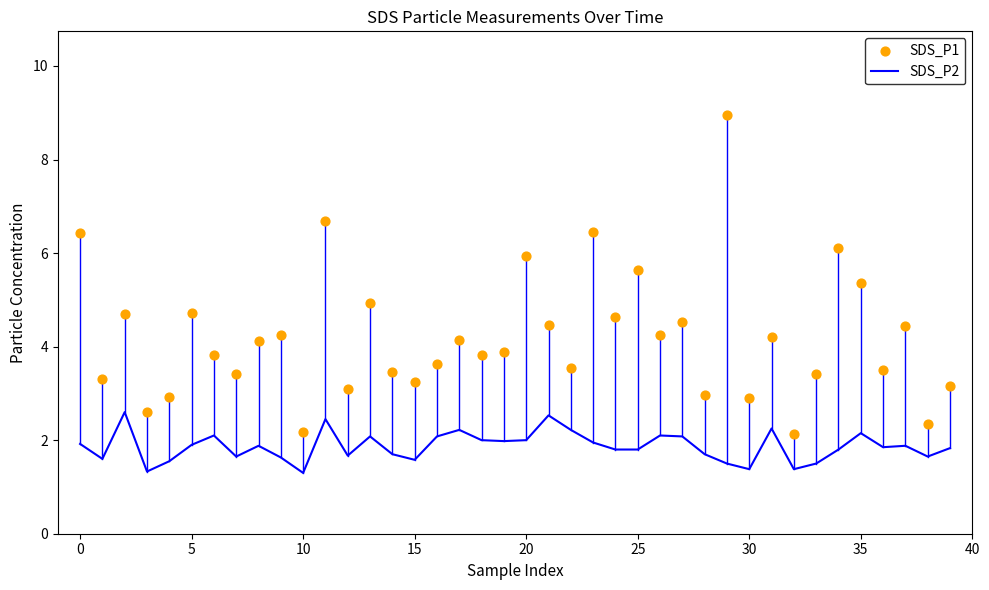

At how many categories does at least one series exceed 6?

5